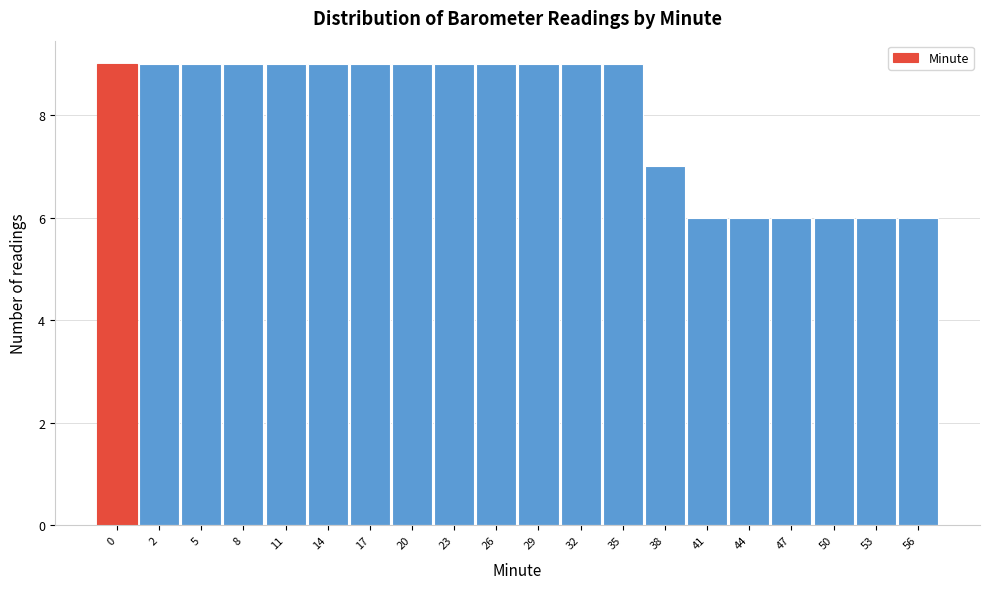

Reading left to right, transcribe all the data shown in this chart.

9	9	9	9	9	9	9	9	9	9	9	9	9	7	6	6	6	6	6	6